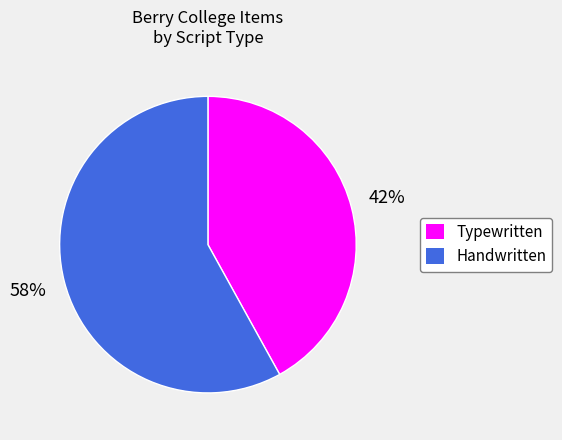

To the nearest percent, what is the difference between the largest and smallest slice percentages?

16%